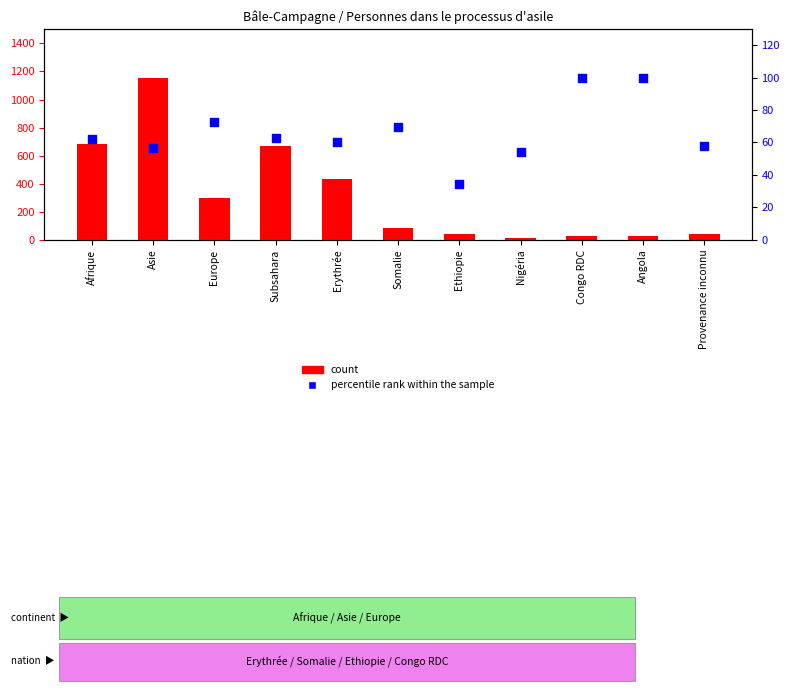

Which series contains the lowest Y value?

count